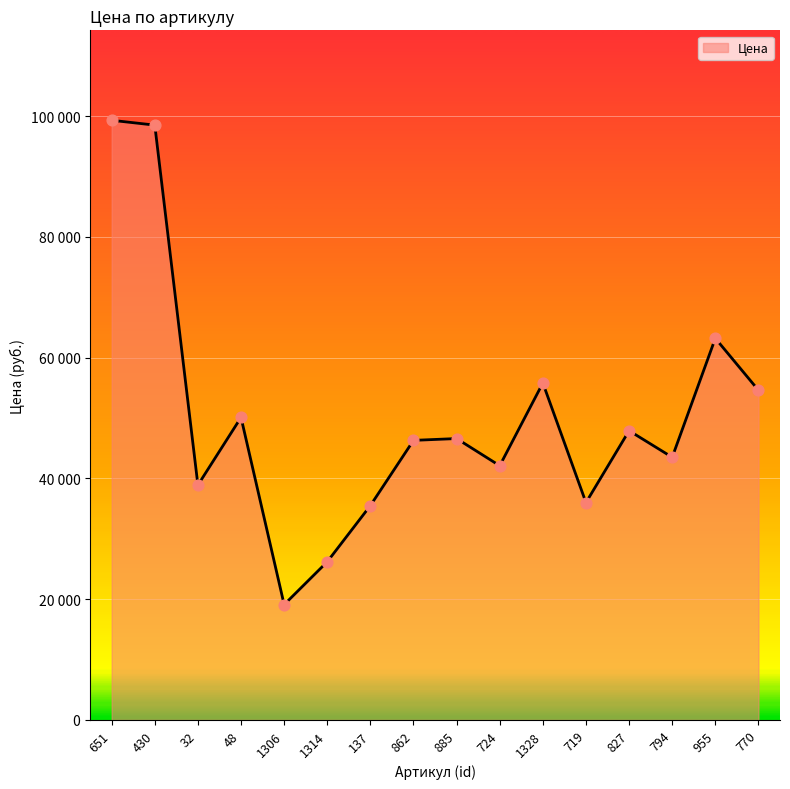

What is the ratio of the value at 430 to the value at 827?

2.1